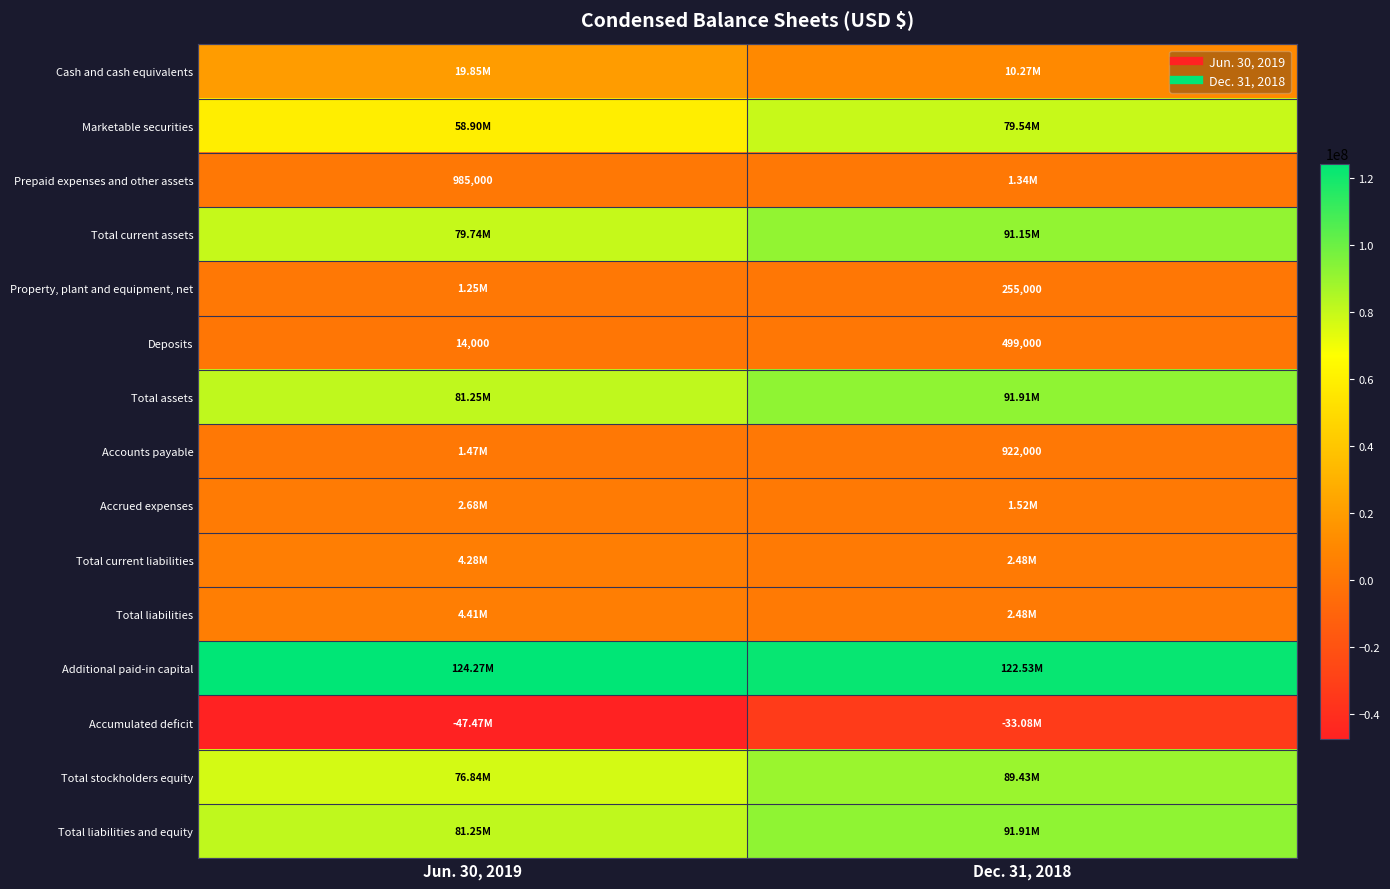

What is the minimum value for Deposits?

14000